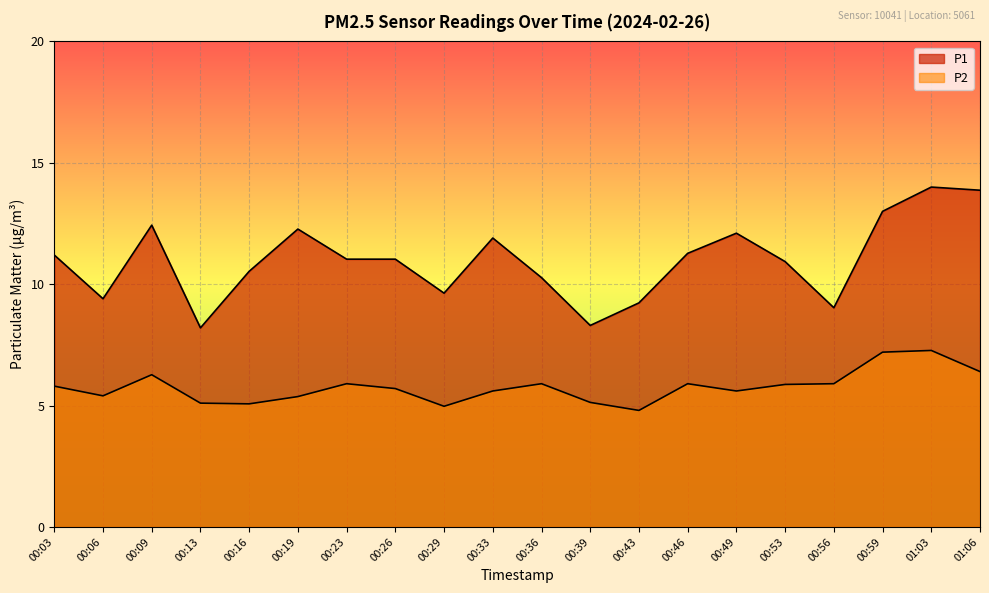

True or false: P2 and P1 cross at least once.

False